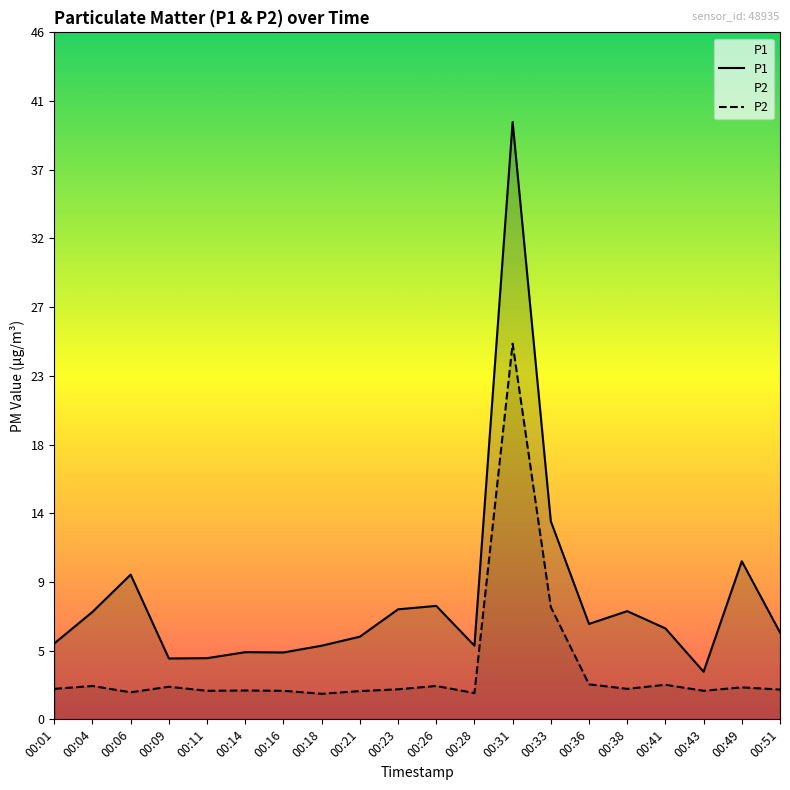

Does the chart display data point markers on the line(s)?

No